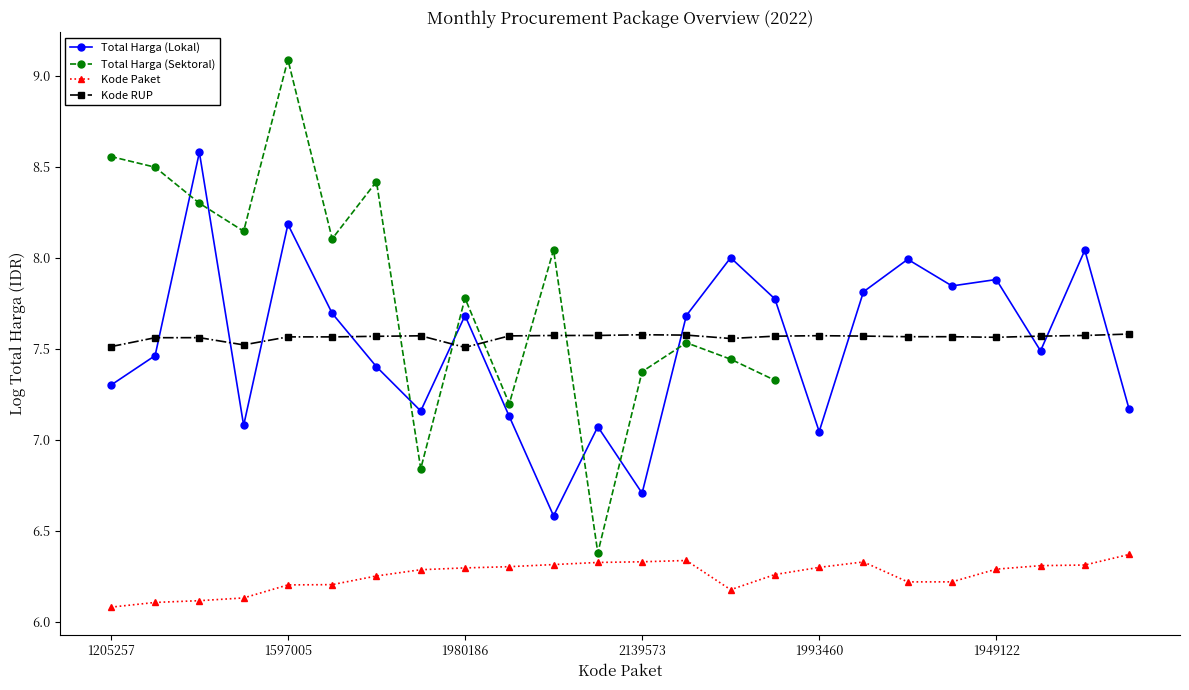

At 13, list the series in order from smallest to largest.

Kode Paket, Total Harga (Sektoral), Kode RUP, Total Harga (Lokal)